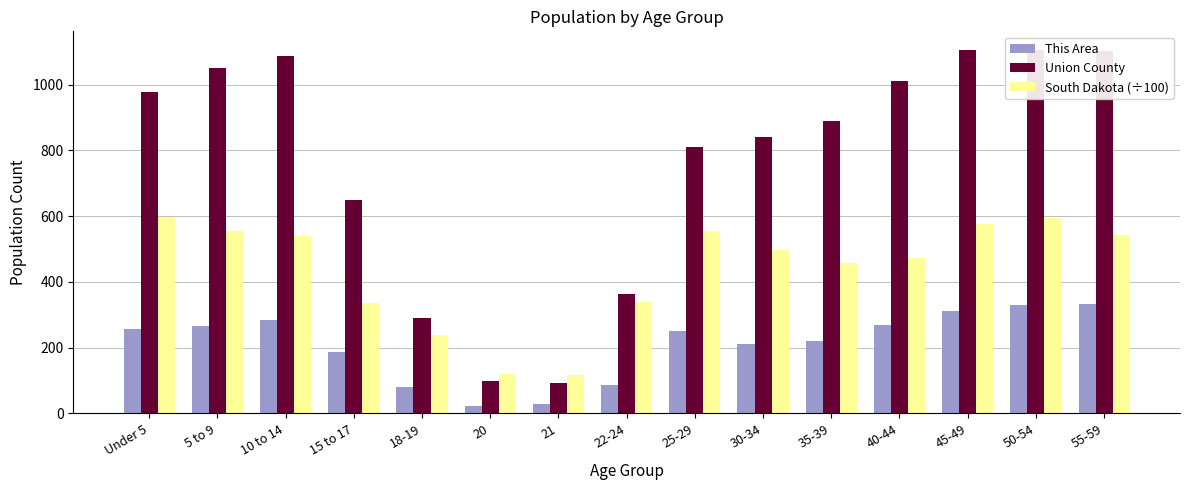

Reading right to left, list all the values displayed in this chart.

This Area: 55-59=332.0	50-54=329.0	45-49=312.0	40-44=268.0	35-39=220.0	30-34=211.0	25-29=251.0	22-24=86.0	21=28.0	20=24.0	18-19=79.0	15 to 17=188.0	10 to 14=285.0	5 to 9=267.0	Under 5=258.0
Union County: 55-59=1104.0	50-54=1107.0	45-49=1107.0	40-44=1012.0	35-39=890.0	30-34=840.0	25-29=809.0	22-24=363.0	21=92.0	20=98.0	18-19=290.0	15 to 17=650.0	10 to 14=1088.0	5 to 9=1051.0	Under 5=978.0
South Dakota (÷100): 55-59=542.3	50-54=594.0	45-49=575.2	40-44=473.5	35-39=457.7	30-34=498.6	25-29=555.7	22-24=339.5	21=117.4	20=119.1	18-19=239.4	15 to 17=336.9	10 to 14=539.6	5 to 9=555.3	Under 5=596.2